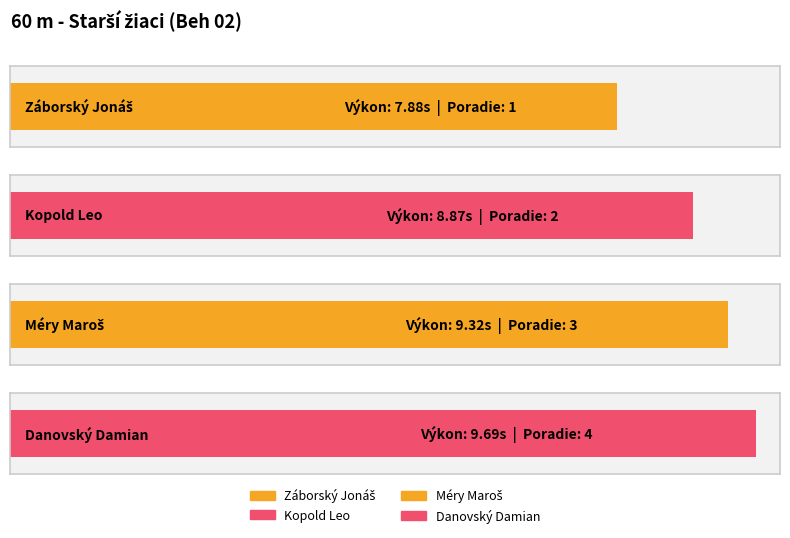

What is the sum of the values at Kopold Leo and Záborský Jonáš?

16.8